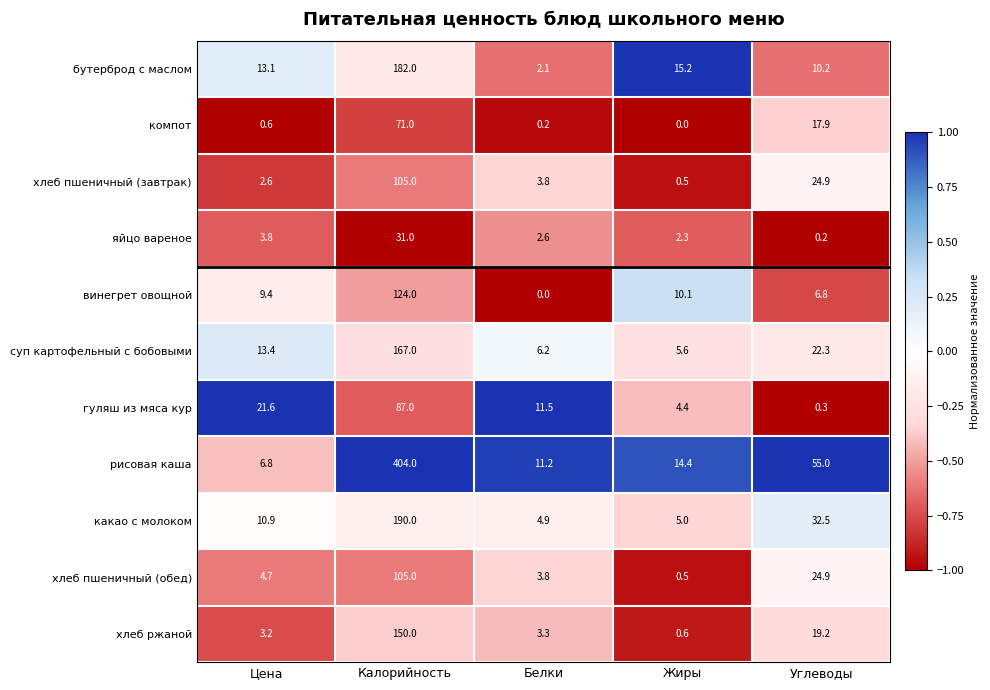

How many data points does each series have?

5